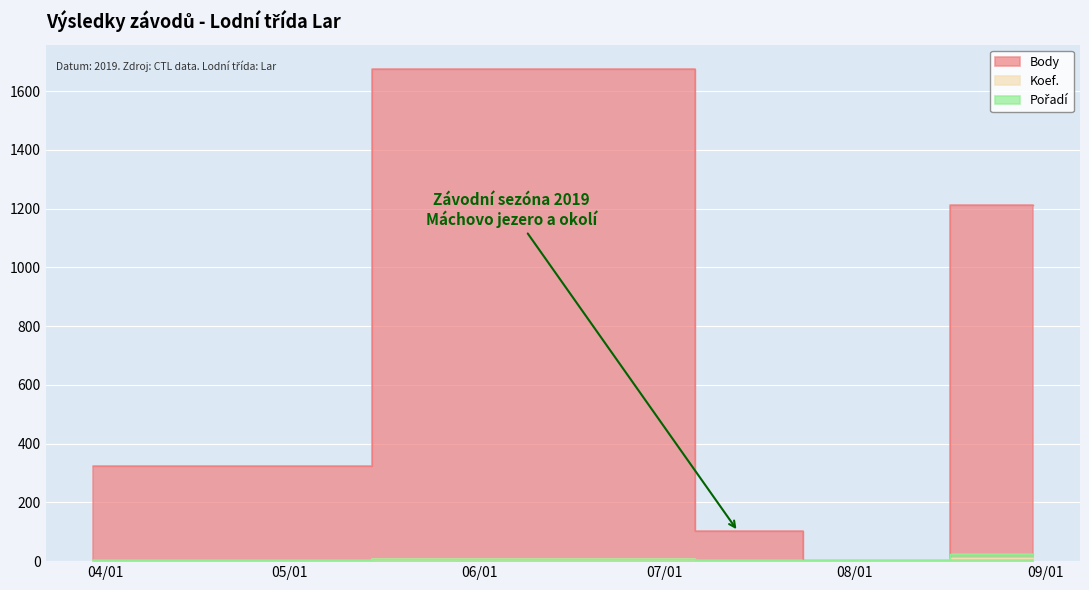

At which label is Body closest to 837?

2019-08-30